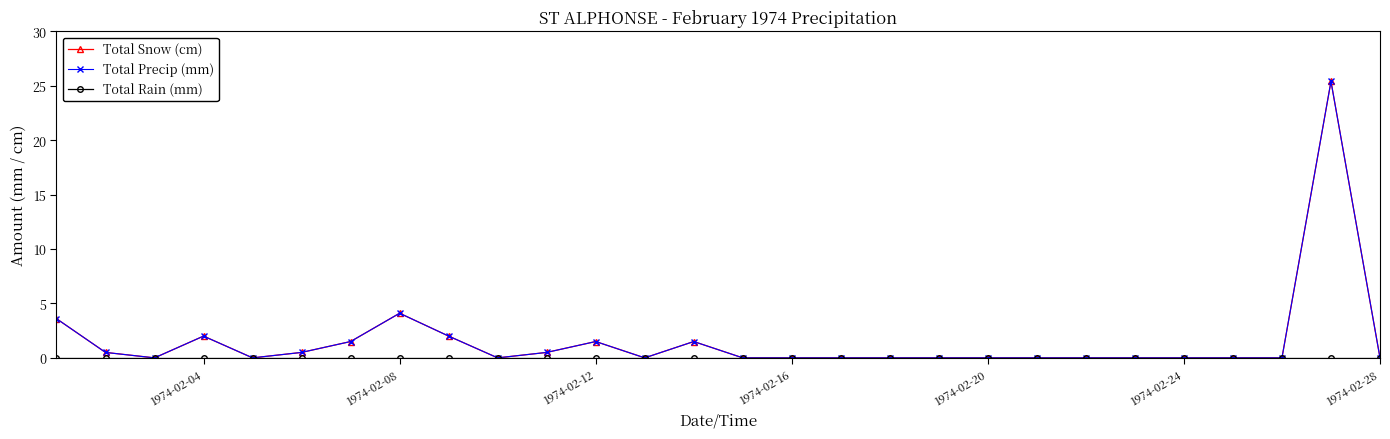

How many lines are shown in the chart?

3